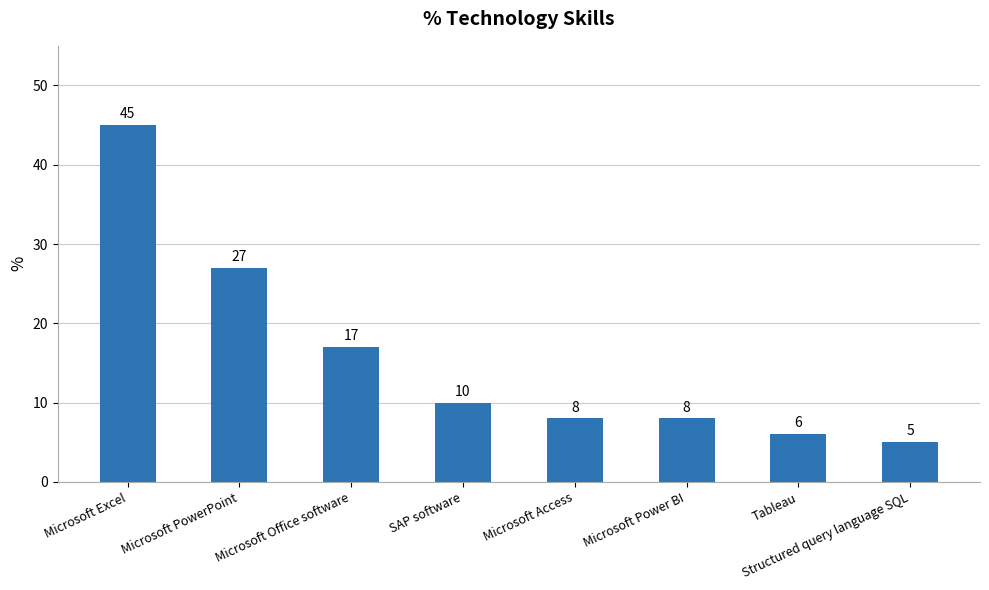

What position from the right is Microsoft Power BI?

3